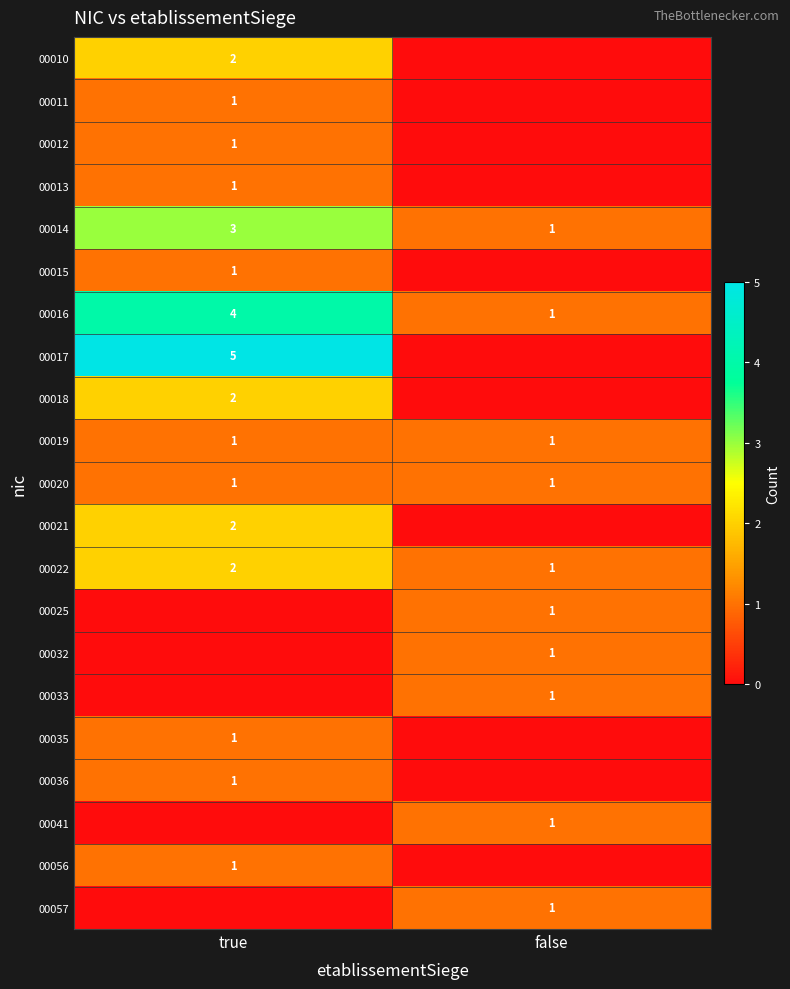

What value does the 00014 series have at true?

3